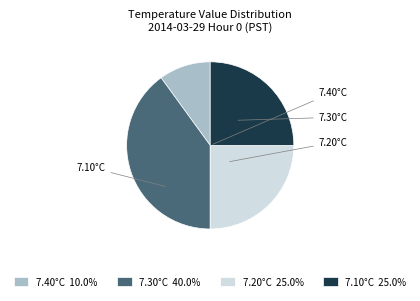

Does any single category account for the majority?

No